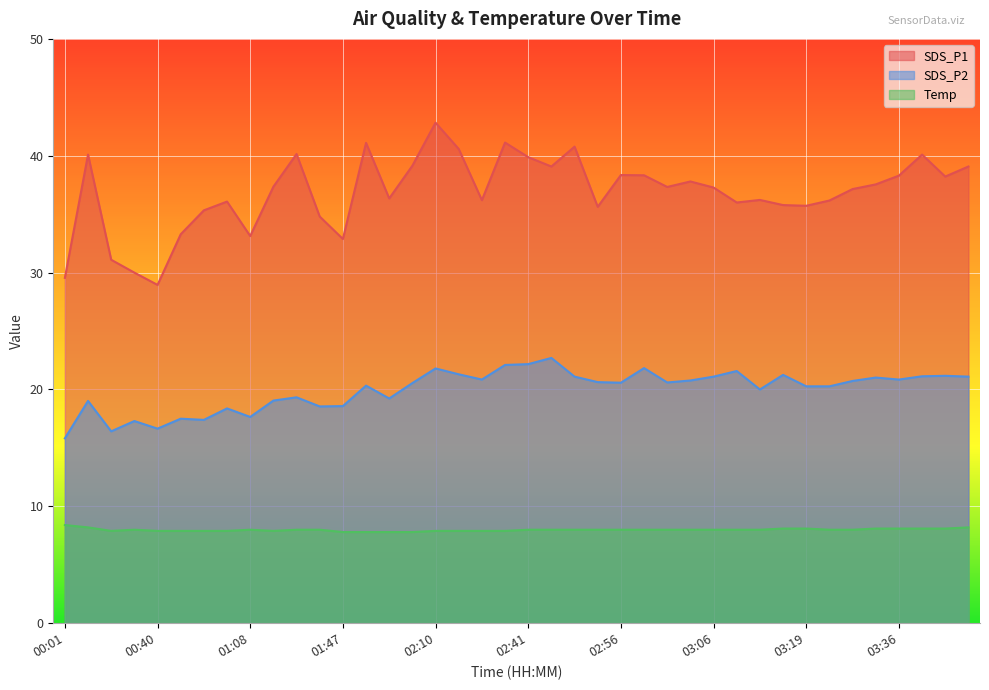

At which category does SDS_P2 reach its first local peak?

00:09